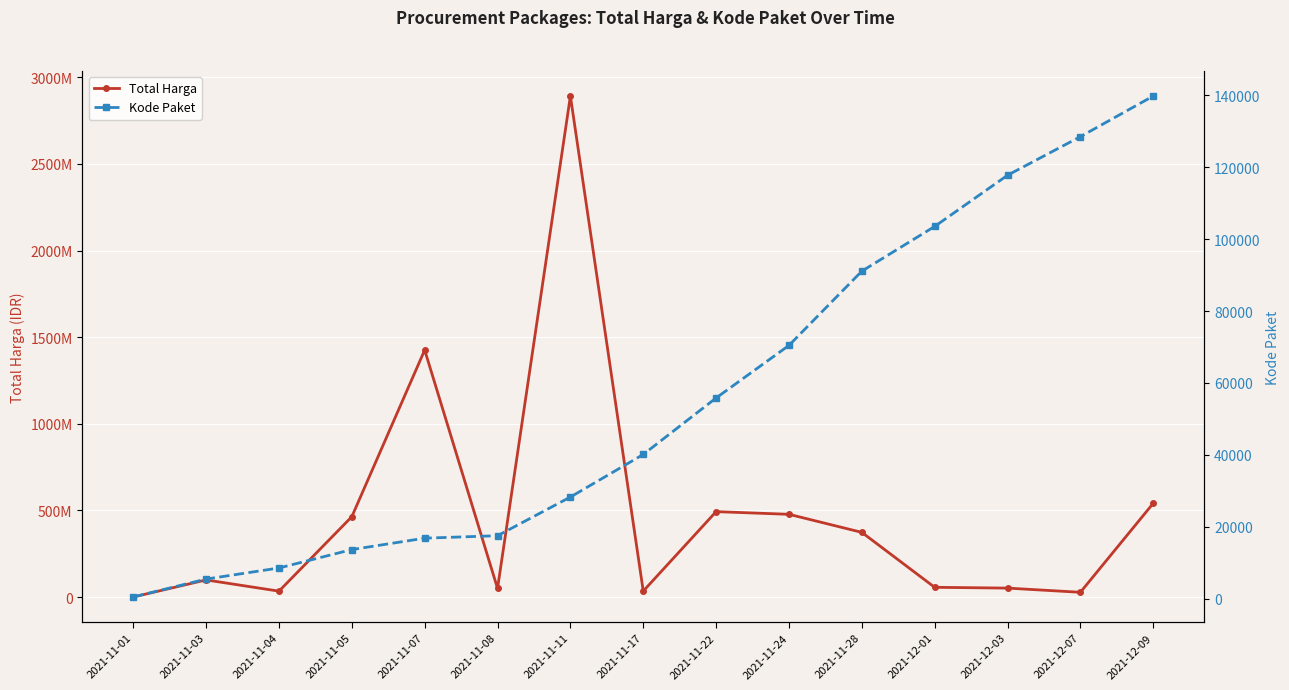

Which has a higher value, 2021-11-08 or 2021-11-04?

2021-11-08